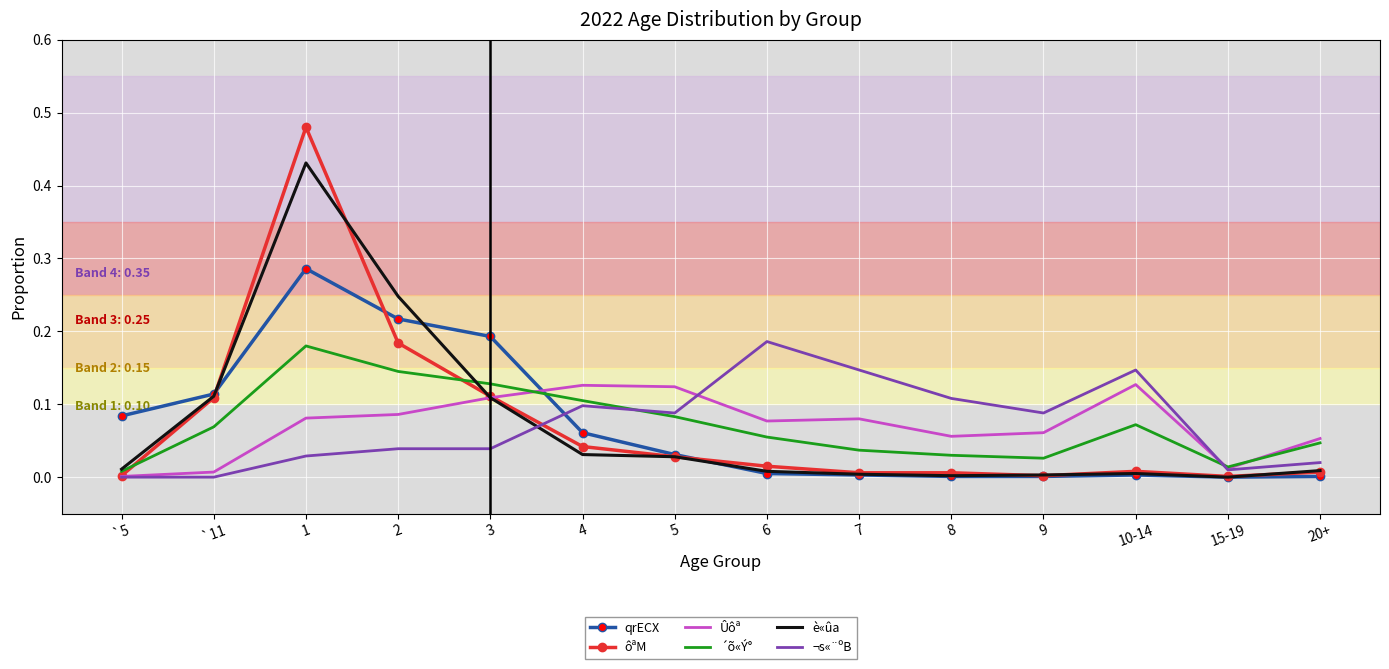

Which category has the highest value in the ¬s«¨ºB series?

6